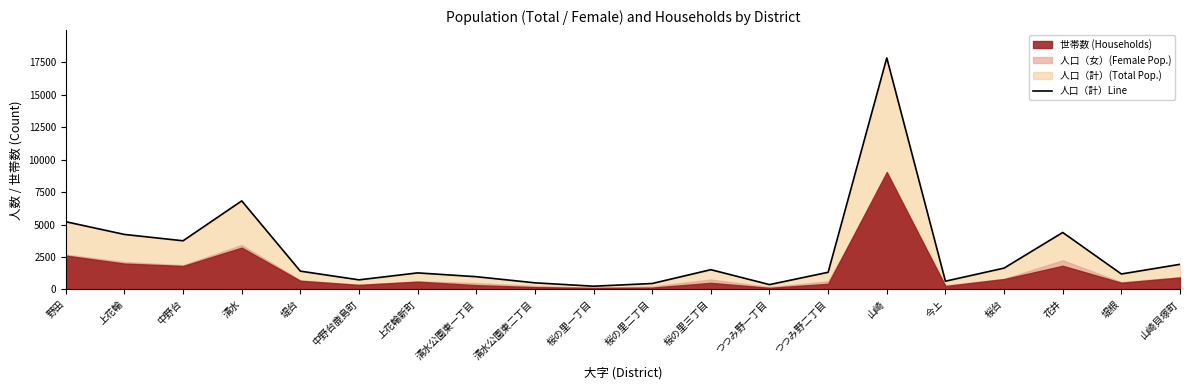

What is the value of the 12th point from the left?

1526